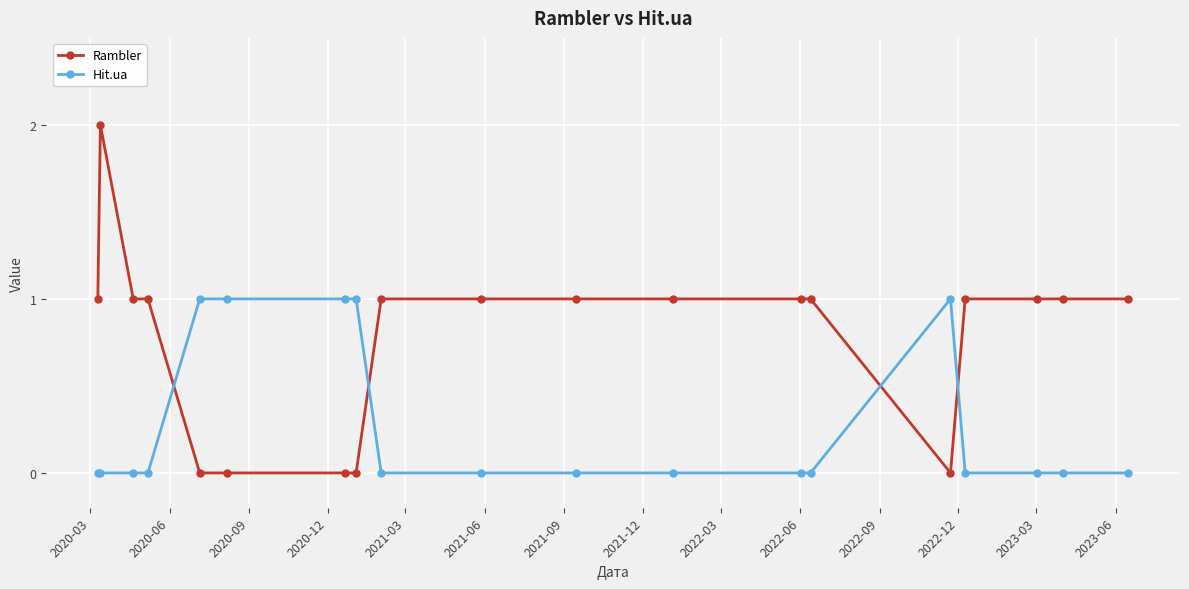

What is the average value of the Rambler series?

1